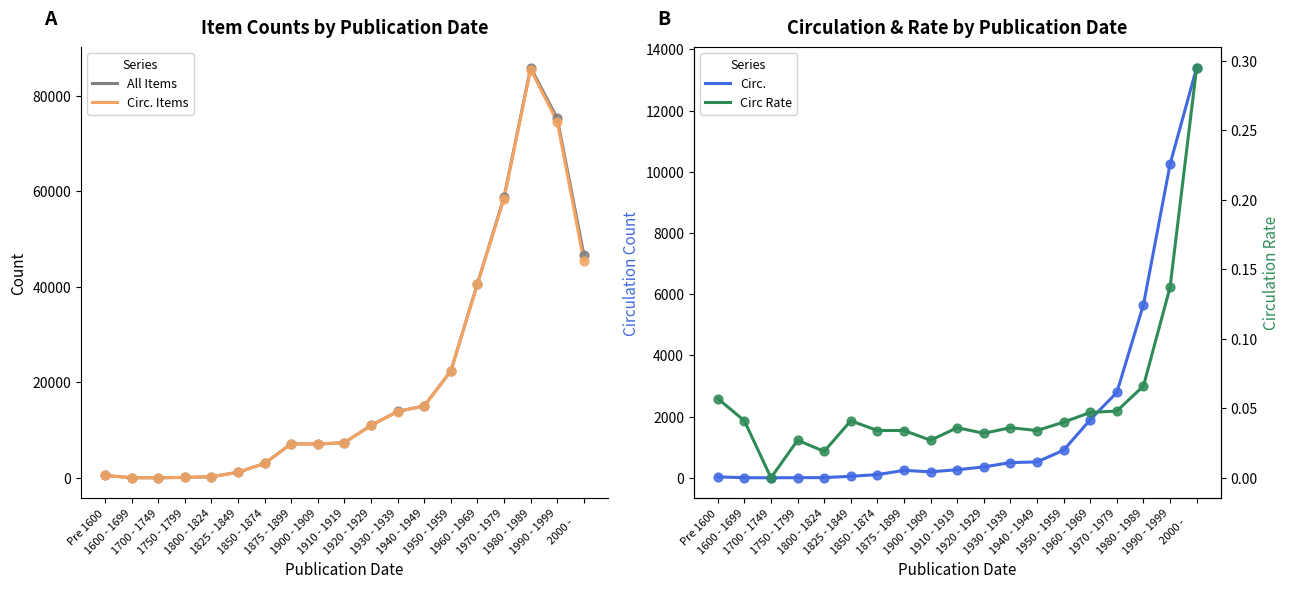

Which series has the largest Y range (max minus min)?

All Items